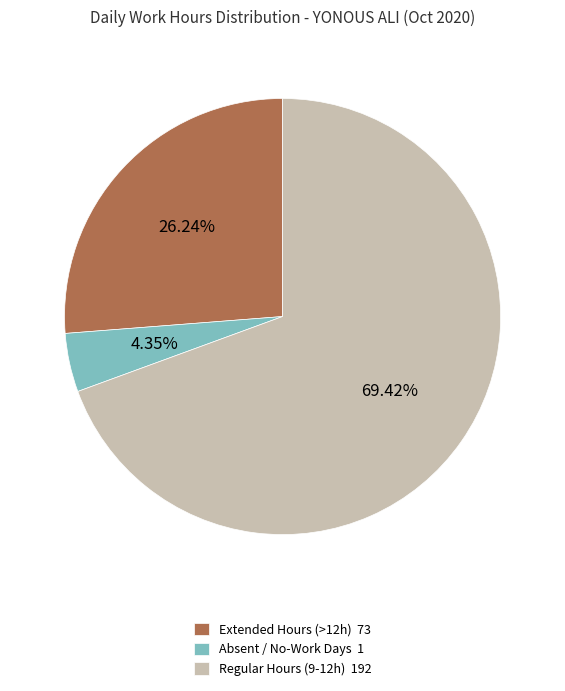

Rank the categories by value from lowest to highest.

Absent / No-Work Days 1, Extended Hours (>12h) 73, Regular Hours (9-12h) 192